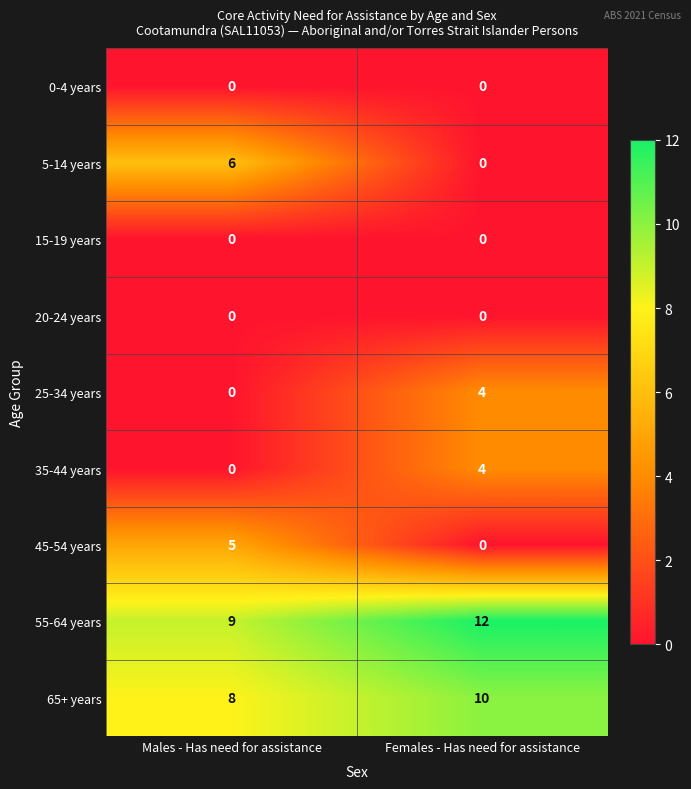

Which series has the largest total across all categories?

55-64 years